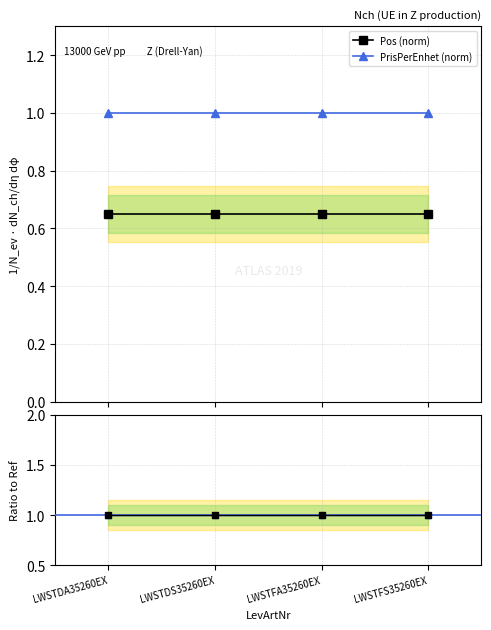

Reading left to right, list all the values displayed in this chart.

Pos (norm): LWSTDA35260EX=0.7	LWSTDS35260EX=0.7	LWSTFA35260EX=0.7	LWSTFS35260EX=0.7
PrisPerEnhet (norm): LWSTDA35260EX=1.0	LWSTDS35260EX=1.0	LWSTFA35260EX=1.0	LWSTFS35260EX=1.0
Pos ratio: LWSTDA35260EX=1.0	LWSTDS35260EX=1.0	LWSTFA35260EX=1.0	LWSTFS35260EX=1.0
Pris ratio: LWSTDA35260EX=1.0	LWSTDS35260EX=1.0	LWSTFA35260EX=1.0	LWSTFS35260EX=1.0